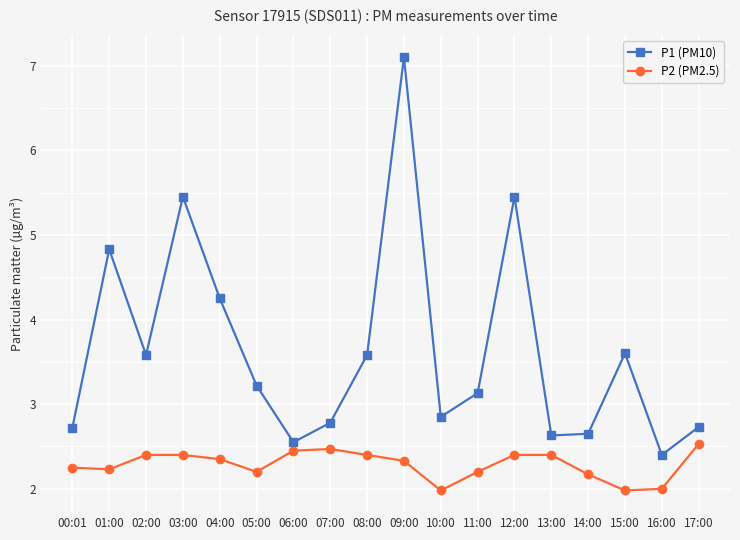

What position from the left is 12:00?

13